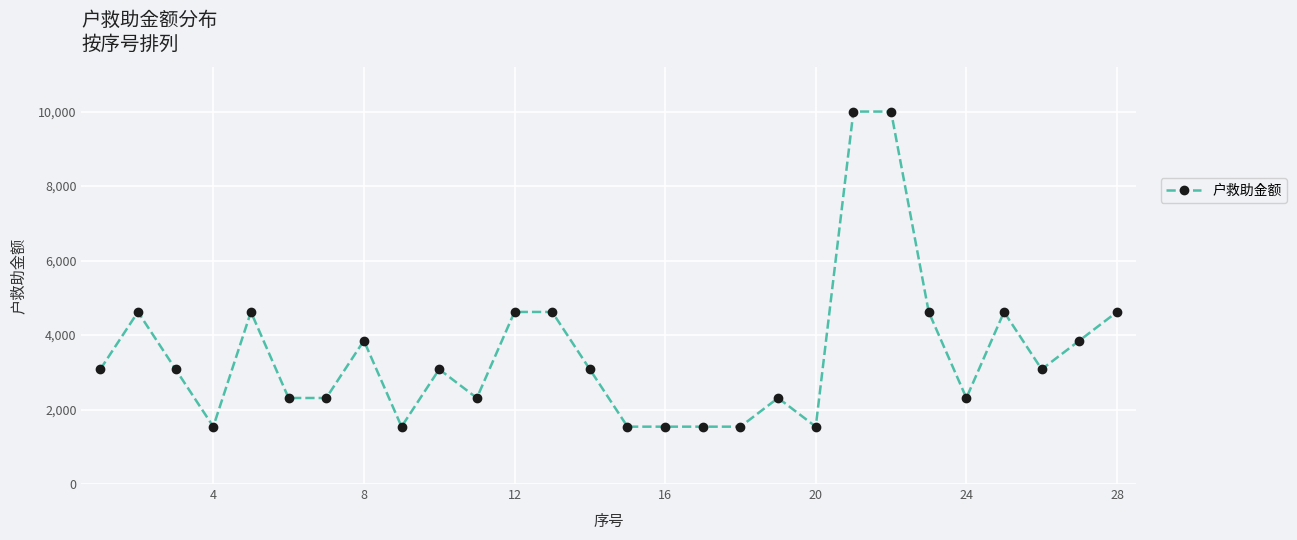

True or false: there are more than 0 points higher than both neighbors.

True